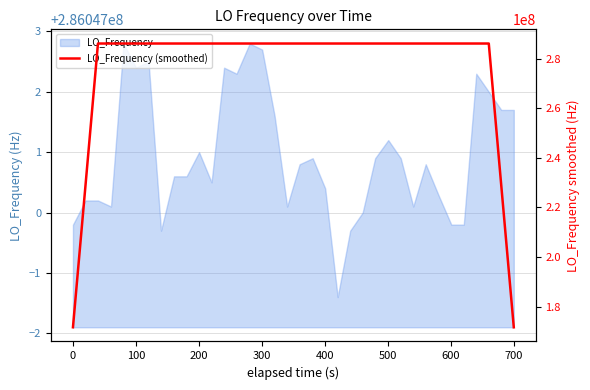

What is the greatest value displayed?

286047002.4